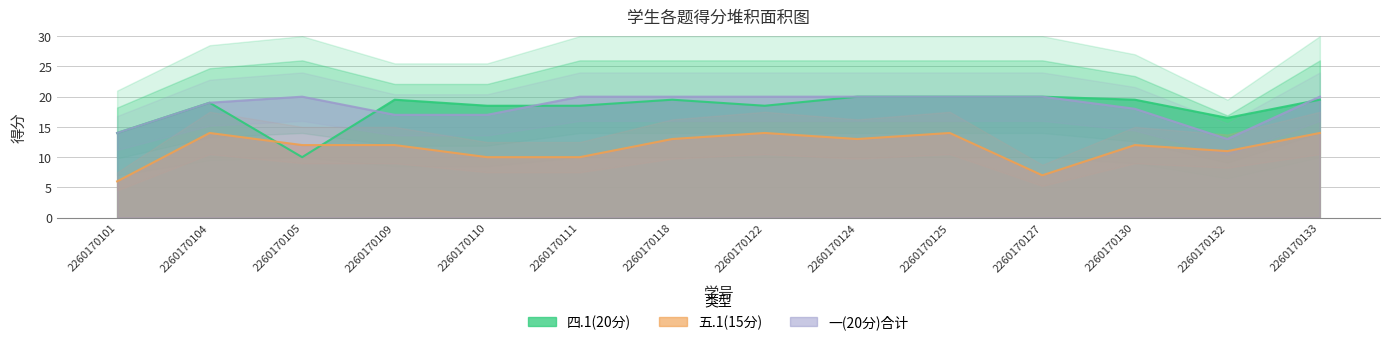

Does the chart display data point markers on the line(s)?

No